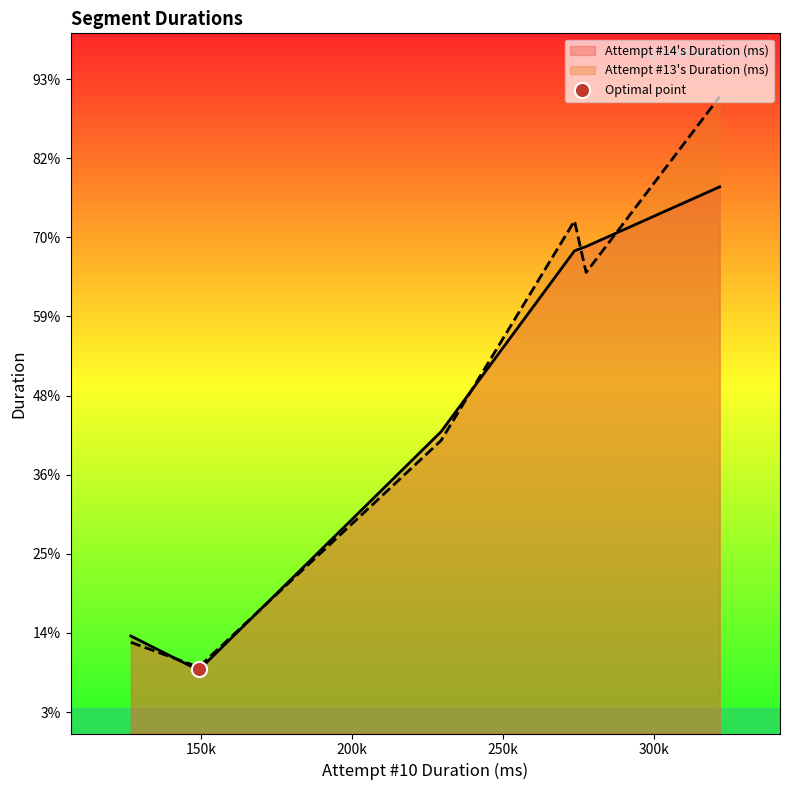

Which series contains the highest Y value?

Attempt #13's Duration (ms)